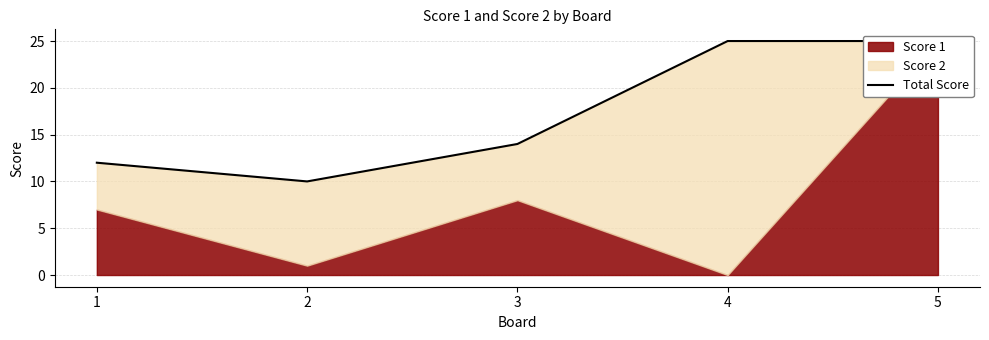

The chart shows a value of 10 at 2. True or false?

True